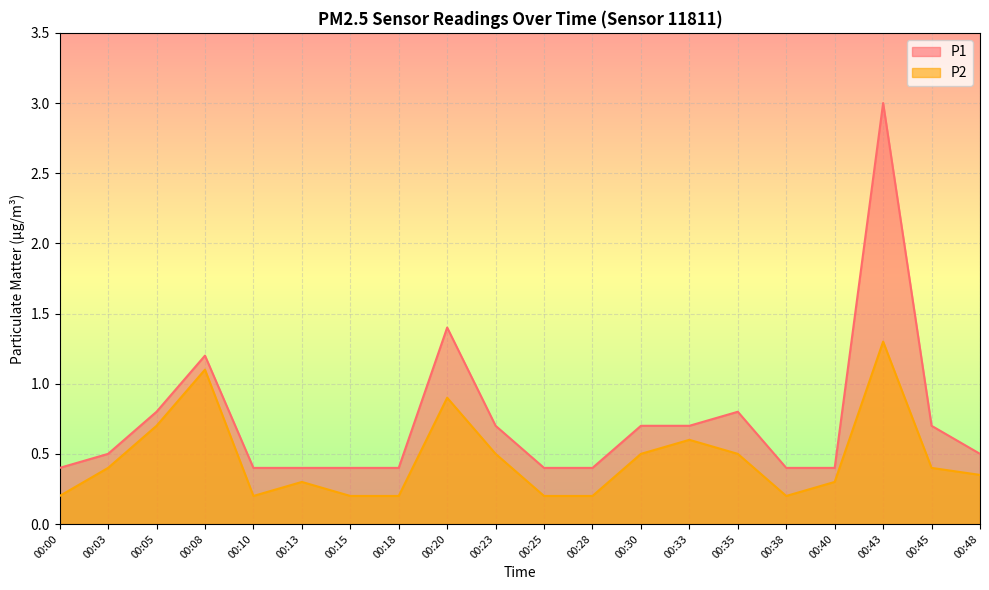

Does the chart display data point markers on the line(s)?

No